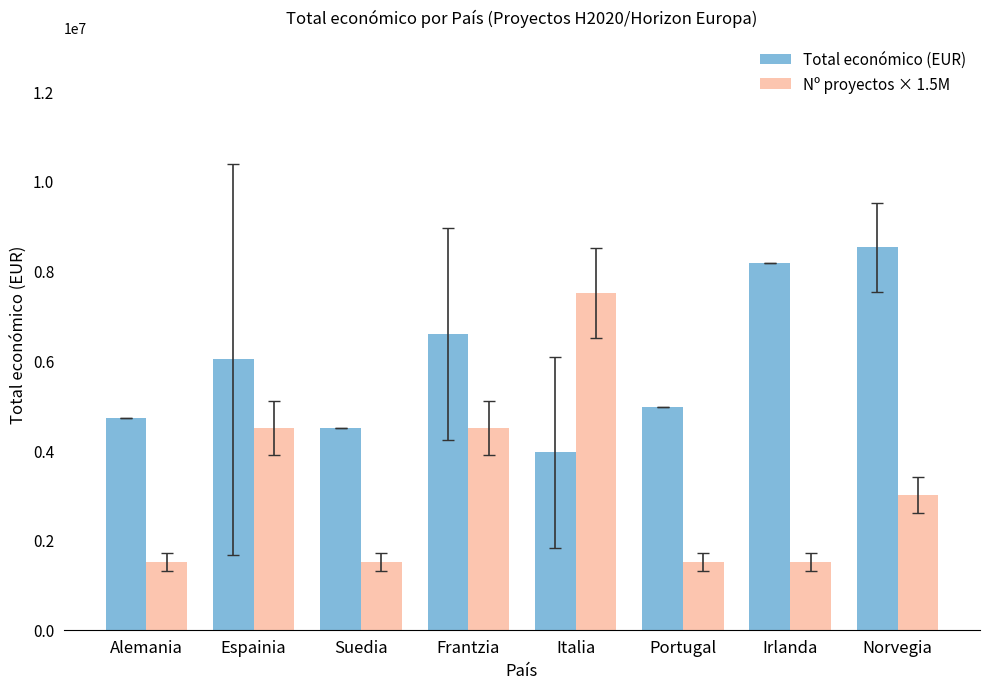

What is the difference between the second highest and minimum values in the Nº proyectos × 1.5M series?

3000000.0